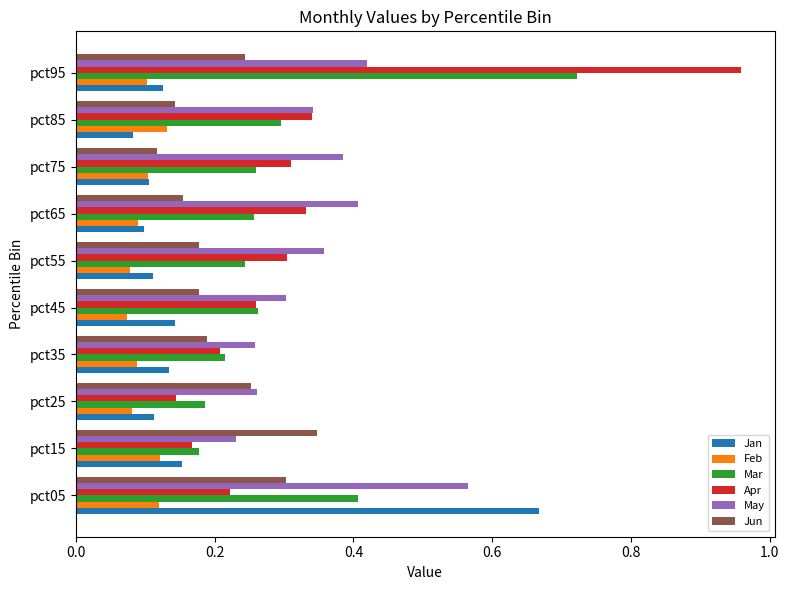

At which category is the sum across all series the highest?

pct95